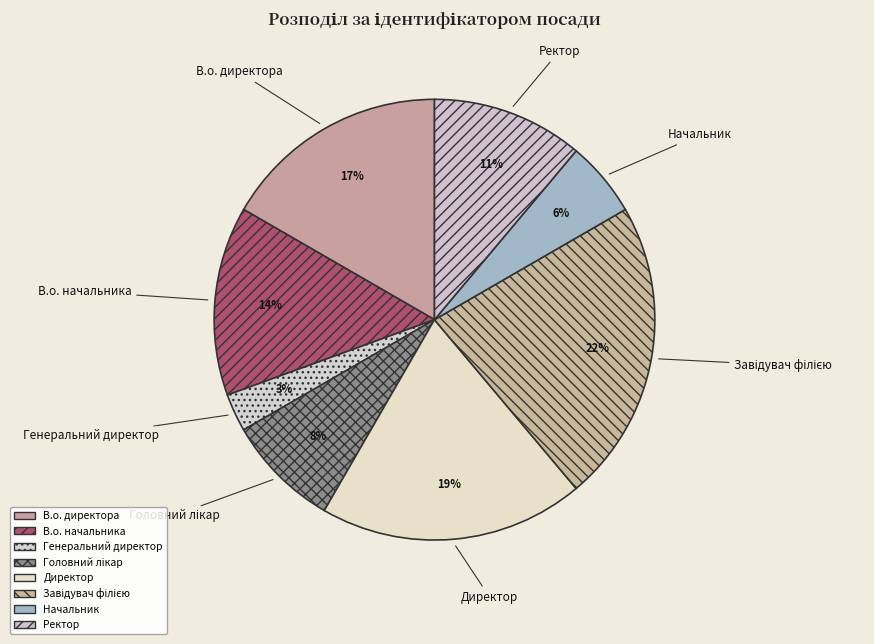

The Директор slice represents 31% of the pie. True or false?

False